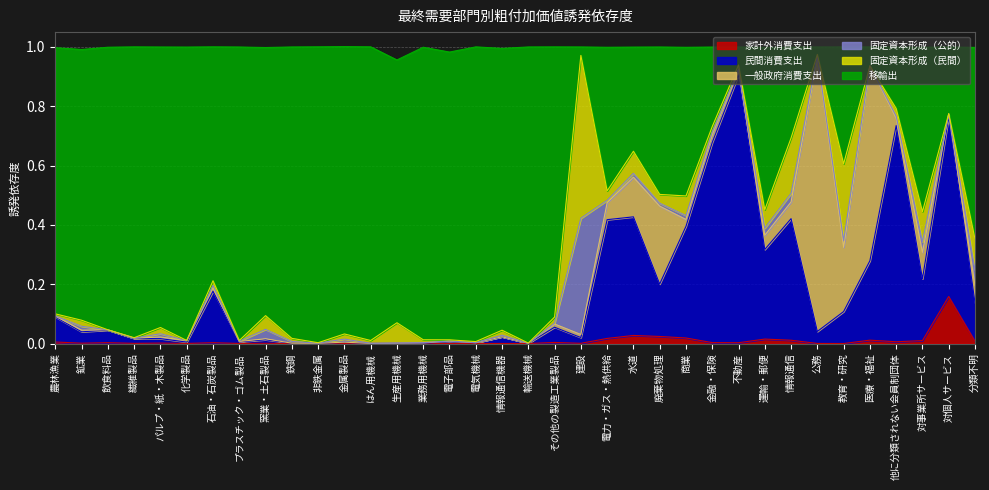

Does the chart have visible grid lines?

Yes